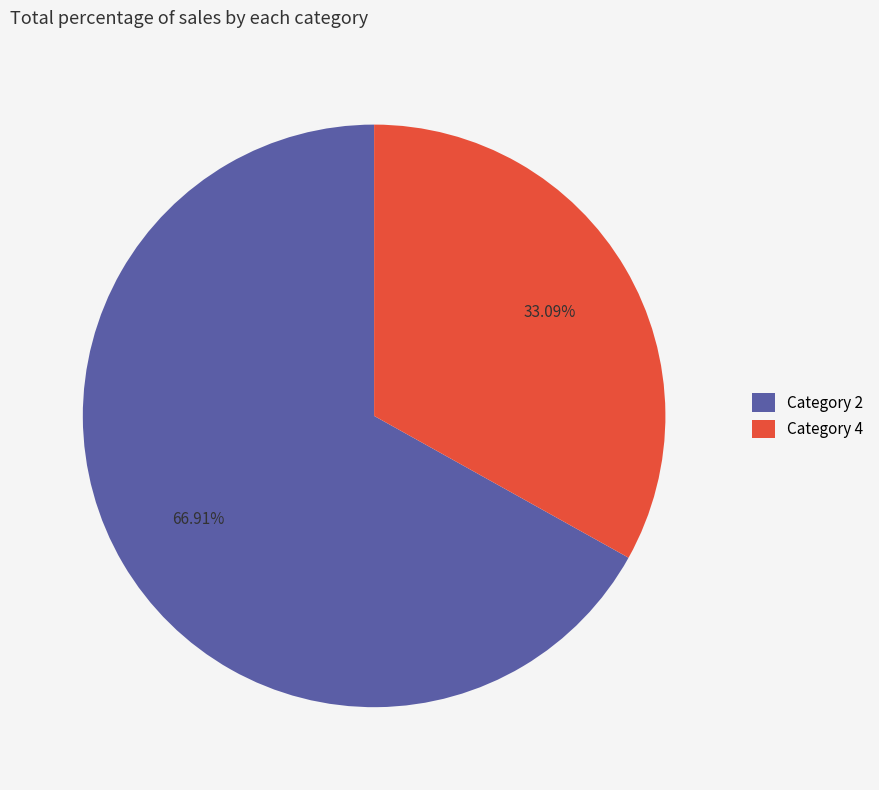

To the nearest percent, what is the average slice percentage?

50%